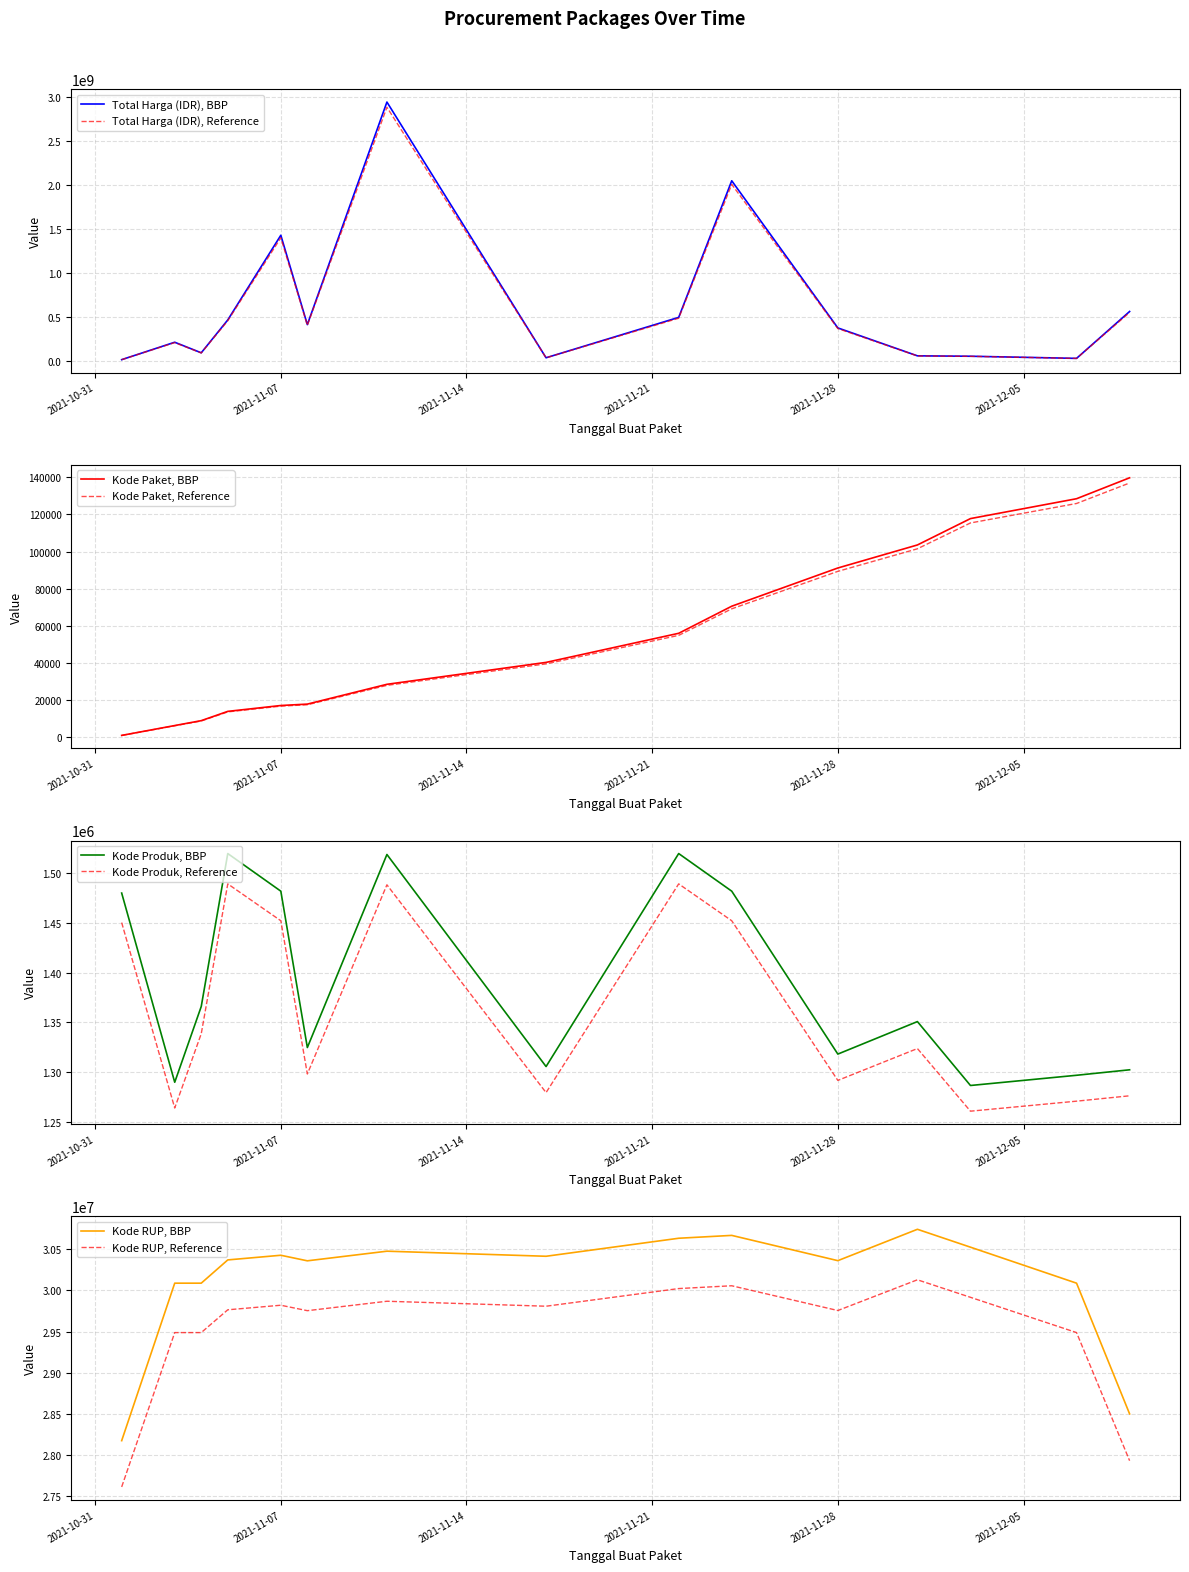

Reading right to left, what are all the values shown in this chart?

Total Harga (IDR): 2021-12-09=559971000.0	2021-12-07=27412000.0	2021-12-03=51601000.0	2021-12-01=56152800.0	2021-11-28=373404000.0	2021-11-24=2044727100.0	2021-11-22=493000000.0	2021-11-17=34292000.0	2021-11-11=2938963240.0	2021-11-08=410765800.0	2021-11-07=1425867900.0	2021-11-05=464002100.0	2021-11-04=90672075.0	2021-11-03=210661270.0	2021-11-01=12787500.0
Kode Paket: 2021-12-09=139817.0	2021-12-07=128516.0	2021-12-03=117783.0	2021-12-01=103541.0	2021-11-28=91101.0	2021-11-24=70453.0	2021-11-22=55826.0	2021-11-17=40112.0	2021-11-11=28271.0	2021-11-08=17580.0	2021-11-07=16823.0	2021-11-05=13652.0	2021-11-04=8646.0	2021-11-03=5997.0	2021-11-01=675.0
Kode Produk: 2021-12-09=1276546.0	2021-12-07=1271167.8	2021-12-03=1261135.5	2021-12-01=1323886.9	2021-11-28=1291966.3	2021-11-24=1451930.8	2021-11-22=1488874.8	2021-11-17=1279735.0	2021-11-11=1487942.8	2021-11-08=1298413.8	2021-11-07=1451930.8	2021-11-05=1488878.7	2021-11-04=1338717.2	2021-11-03=1264313.7	2021-11-01=1450080.5
Kode RUP: 2021-12-09=28497118.0	2021-12-07=30089034.0	2021-12-03=30527421.0	2021-12-01=30745112.0	2021-11-28=30363247.0	2021-11-24=30670893.0	2021-11-22=30636058.0	2021-11-17=30416731.0	2021-11-11=30478474.0	2021-11-08=30361227.0	2021-11-07=30428912.0	2021-11-05=30372232.0	2021-11-04=30089034.0	2021-11-03=30089034.0	2021-11-01=28171087.0